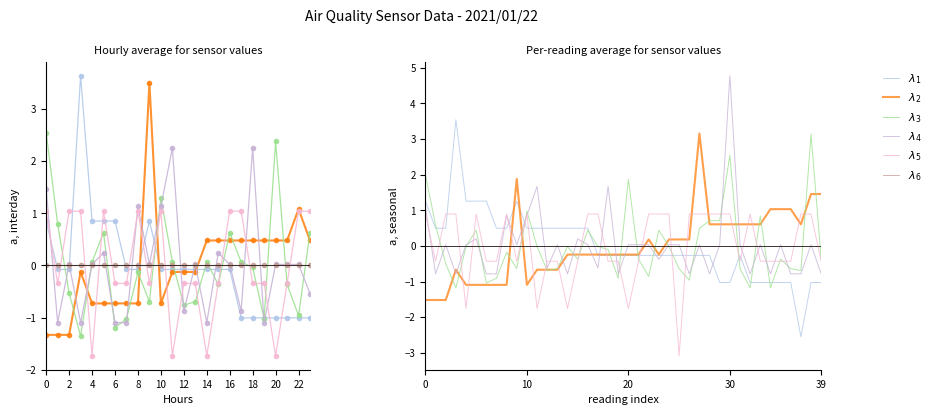

How many data points does each series have?

40